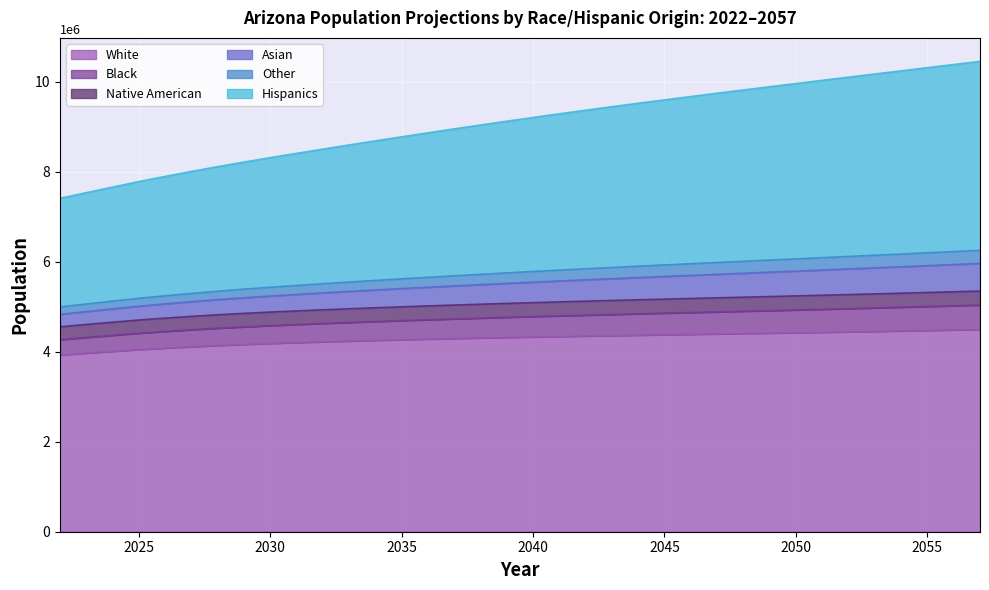

At how many categories does at least one series exceed 5864596?

36